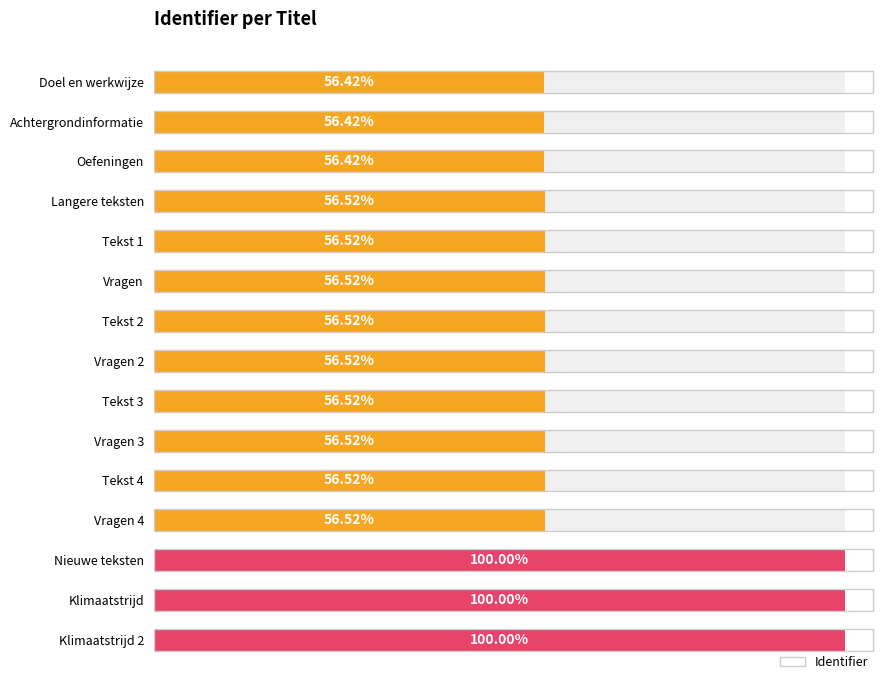

Is it true that the value at Vragen is 1640120?

False